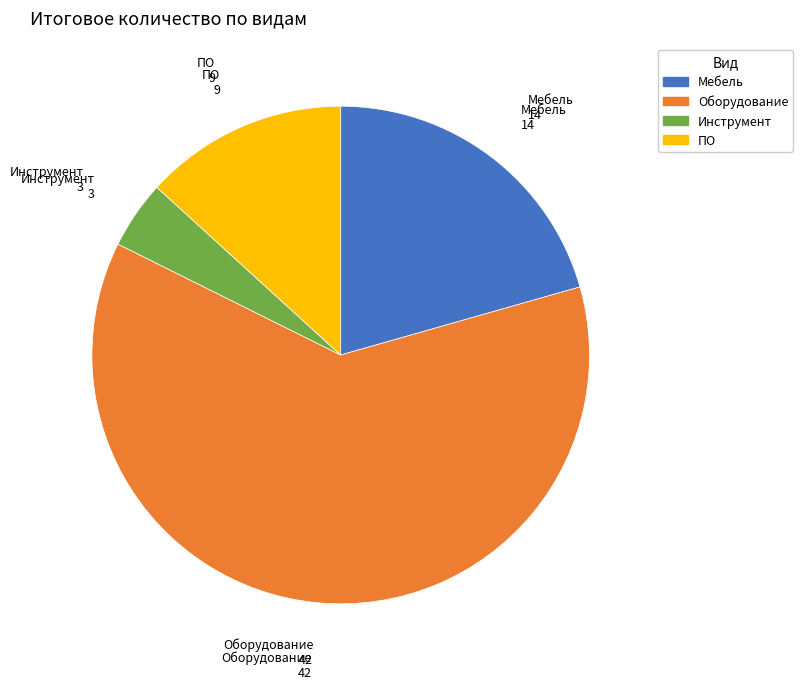

Combined, do Оборудование and ПО account for over 50%?

Yes